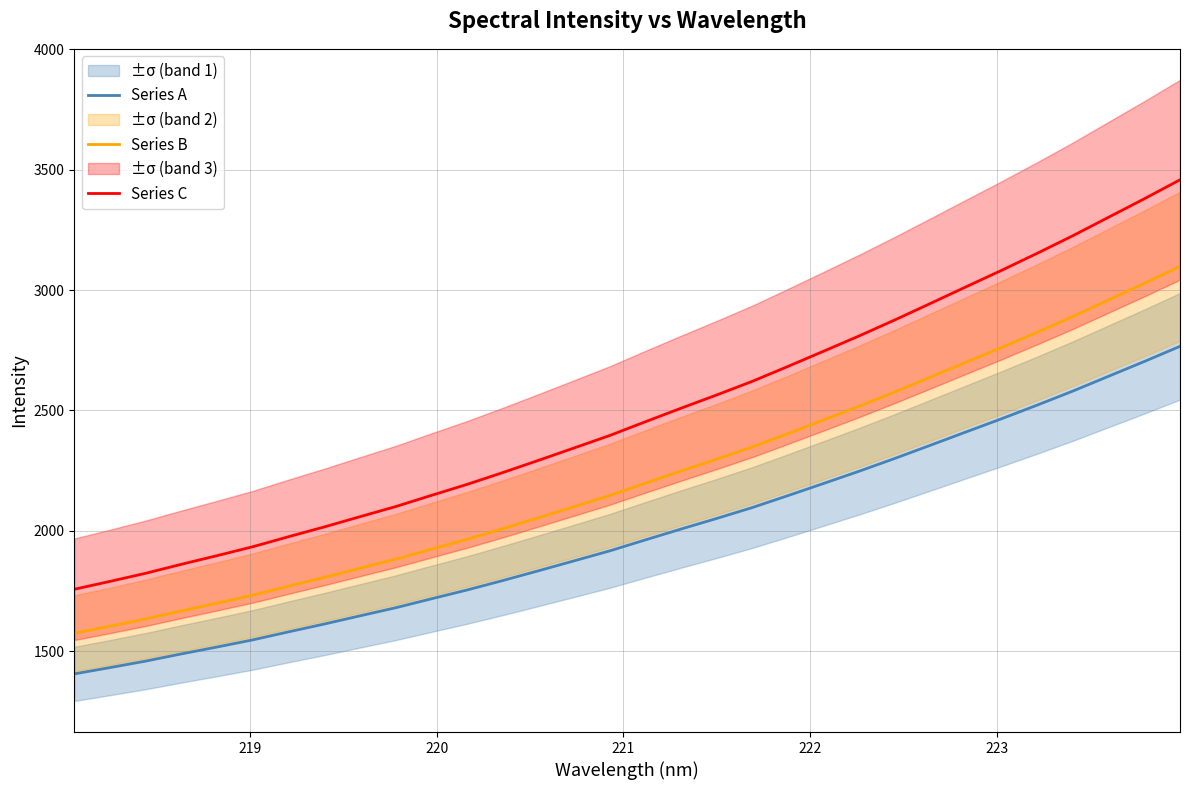

What is the maximum value for Series A?

2766.4